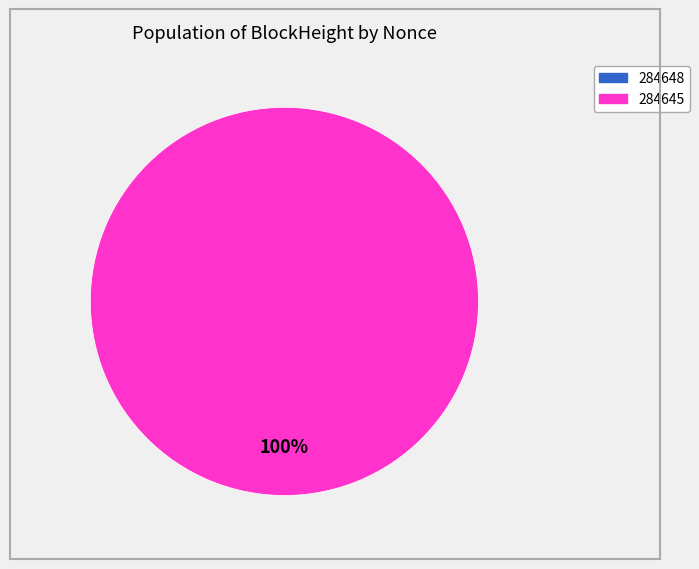

Is there a majority slice in this chart?

Yes